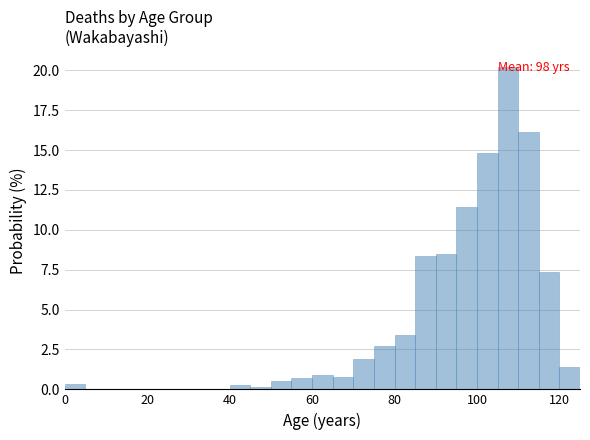

Read against the x-axis, roughly where is the centre of the tallest bar?

108